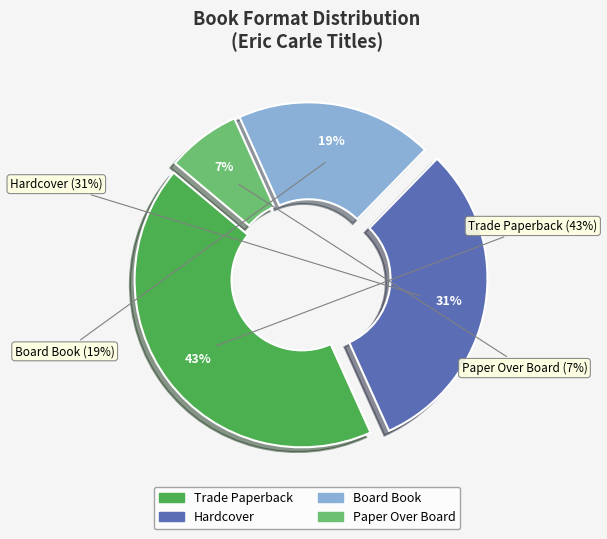

What percentage is the Trade Paperback slice, to the nearest percent?

43%